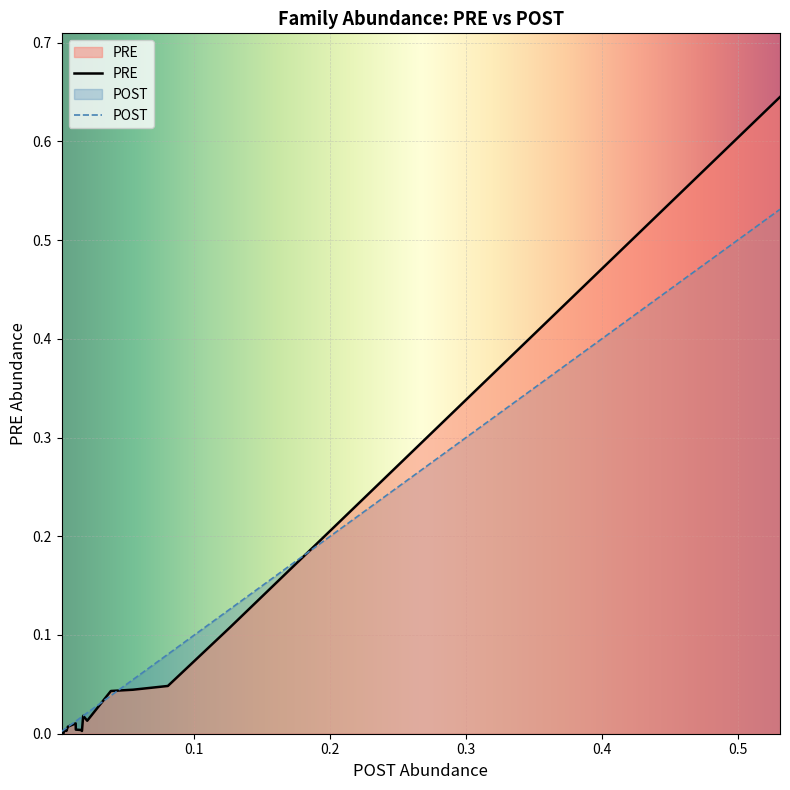

Which series has the largest range (max minus min)?

PRE